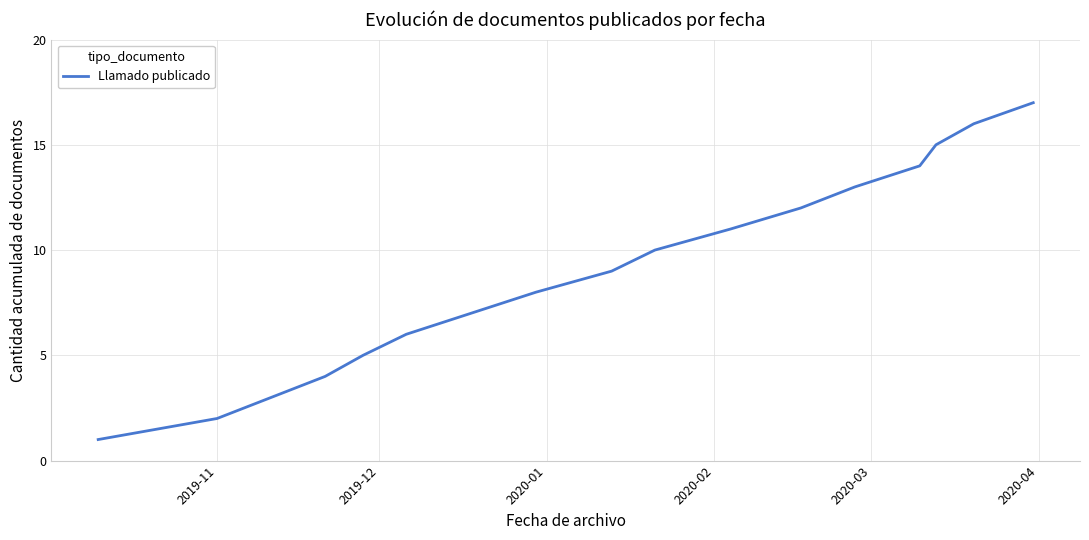

What is the maximum value shown in the chart?

17